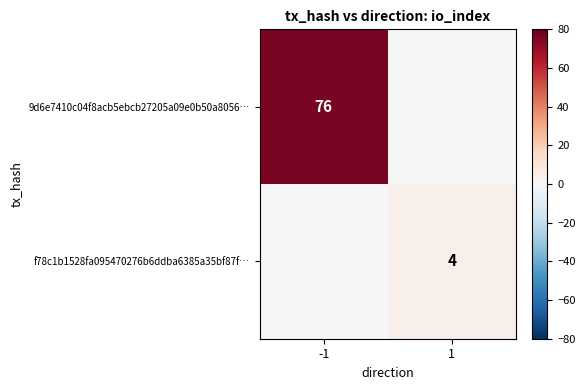

The 9d6e7410c04f8acb5ebcb27205a09e0b50a8056… series shows 103 at -1. True or false?

False